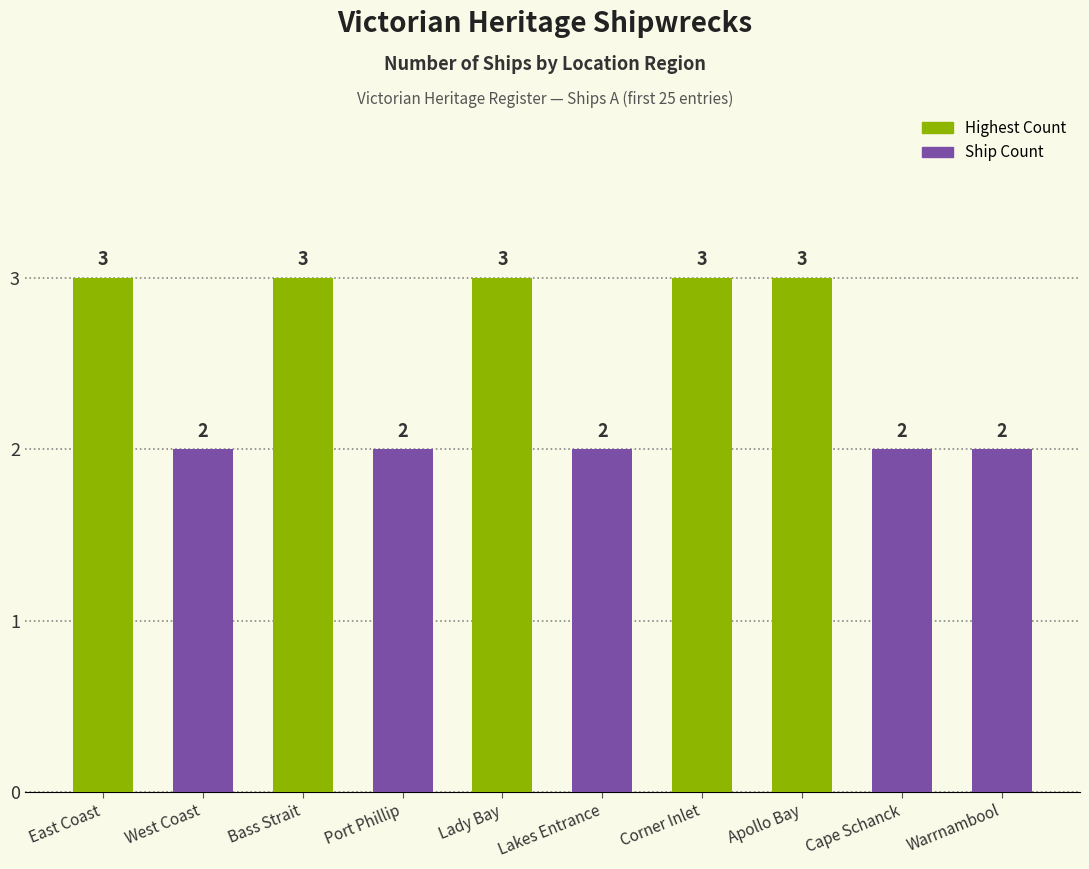

What is the maximum value shown in the chart?

3